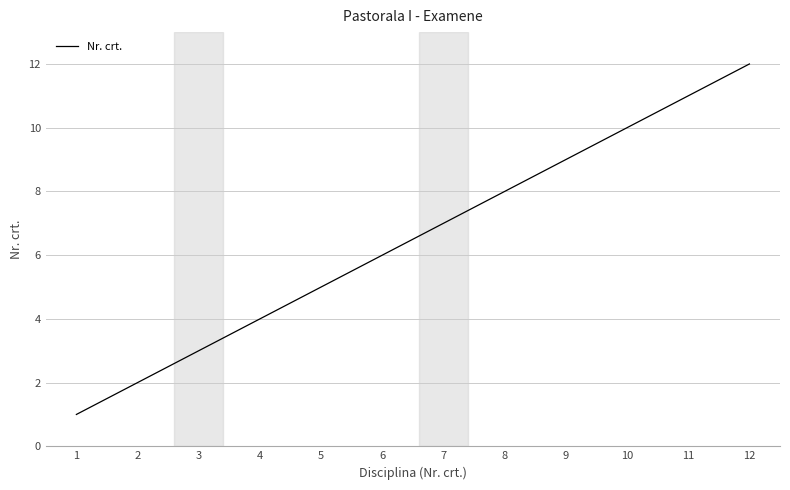

List the labels in order of value, largest first.

12, 11, 10, 9, 8, 7, 6, 5, 4, 3, 2, 1